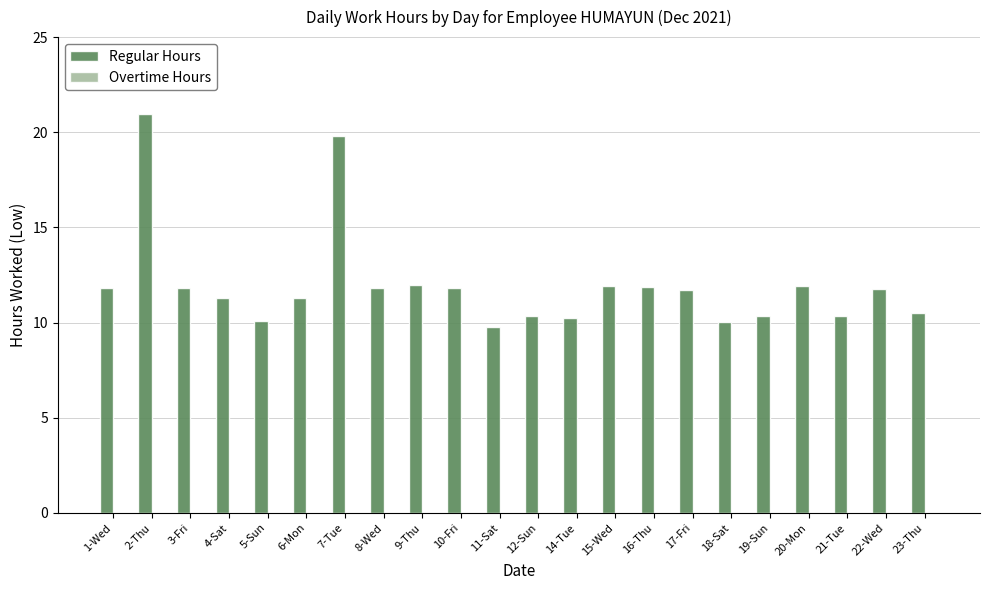

What is the label of the 13th bar from the left?

14-Tue